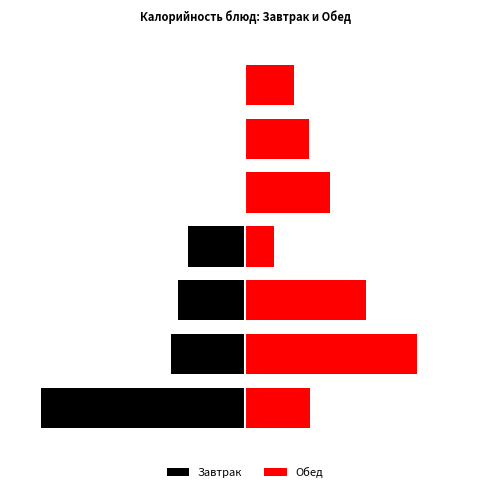

What is the minimum value shown in the chart?

-200.0